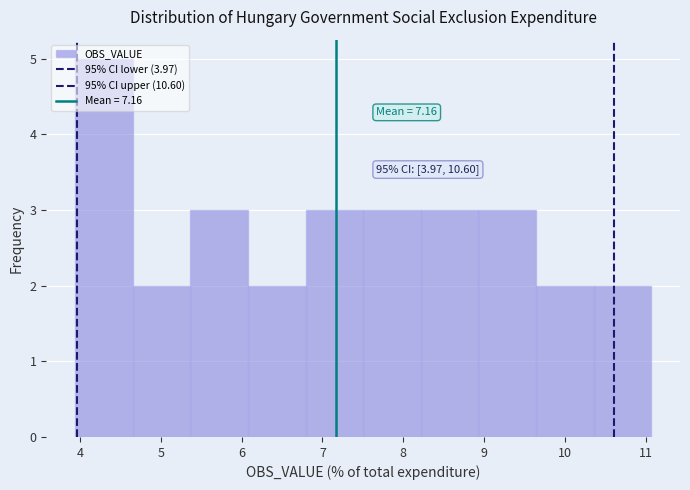

Which range on the x-axis has the tallest bar?

3.9 to 4.7